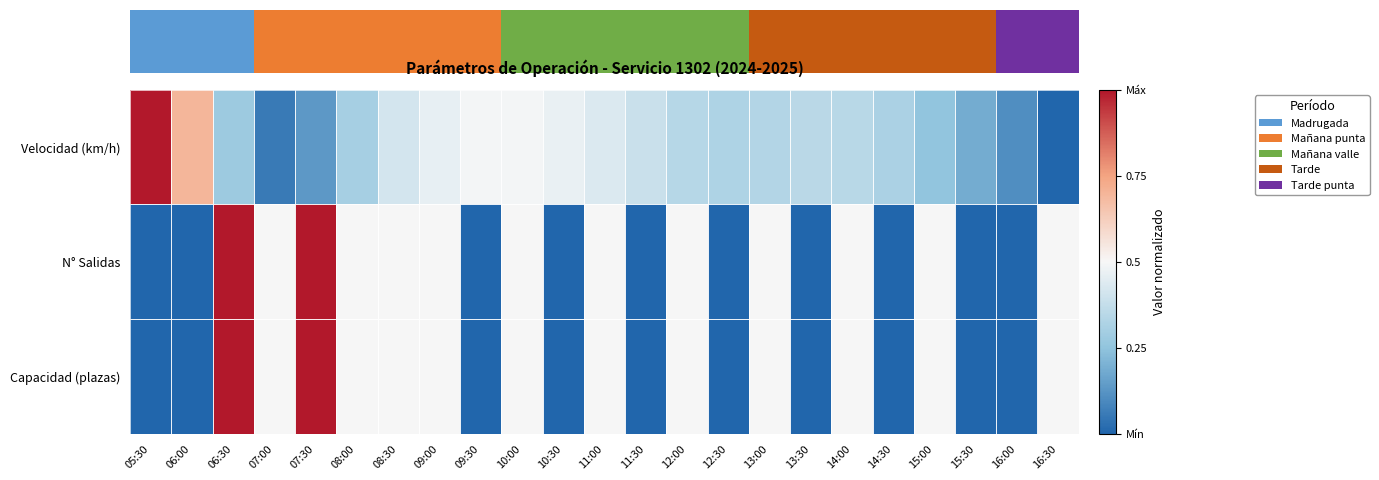

Reading right to left, extract all data points from this chart.

Velocidad (km/h): 16:30=0.0	16:00=0.1	15:30=0.2	15:00=0.3	14:30=0.3	14:00=0.3	13:30=0.4	13:00=0.3	12:30=0.3	12:00=0.3	11:30=0.4	11:00=0.4	10:30=0.5	10:00=0.5	09:30=0.5	09:00=0.5	08:30=0.4	08:00=0.3	07:30=0.1	07:00=0.1	06:30=0.3	06:00=0.7	05:30=1.0
N° Salidas: 16:30=0.5	16:00=0.0	15:30=0.0	15:00=0.5	14:30=0.0	14:00=0.5	13:30=0.0	13:00=0.5	12:30=0.0	12:00=0.5	11:30=0.0	11:00=0.5	10:30=0.0	10:00=0.5	09:30=0.0	09:00=0.5	08:30=0.5	08:00=0.5	07:30=1.0	07:00=0.5	06:30=1.0	06:00=0.0	05:30=0.0
Capacidad (plazas): 16:30=0.5	16:00=0.0	15:30=0.0	15:00=0.5	14:30=0.0	14:00=0.5	13:30=0.0	13:00=0.5	12:30=0.0	12:00=0.5	11:30=0.0	11:00=0.5	10:30=0.0	10:00=0.5	09:30=0.0	09:00=0.5	08:30=0.5	08:00=0.5	07:30=1.0	07:00=0.5	06:30=1.0	06:00=0.0	05:30=0.0